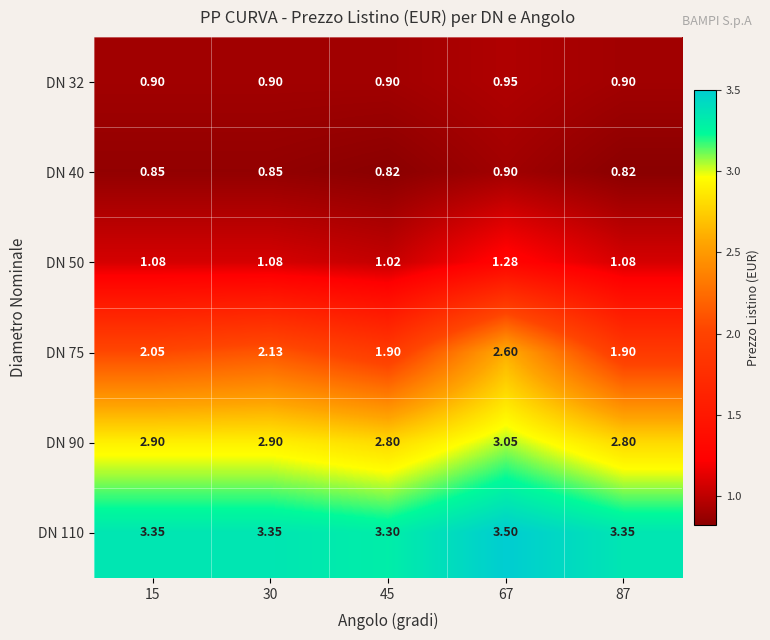

Count the number of categories in the chart.

5